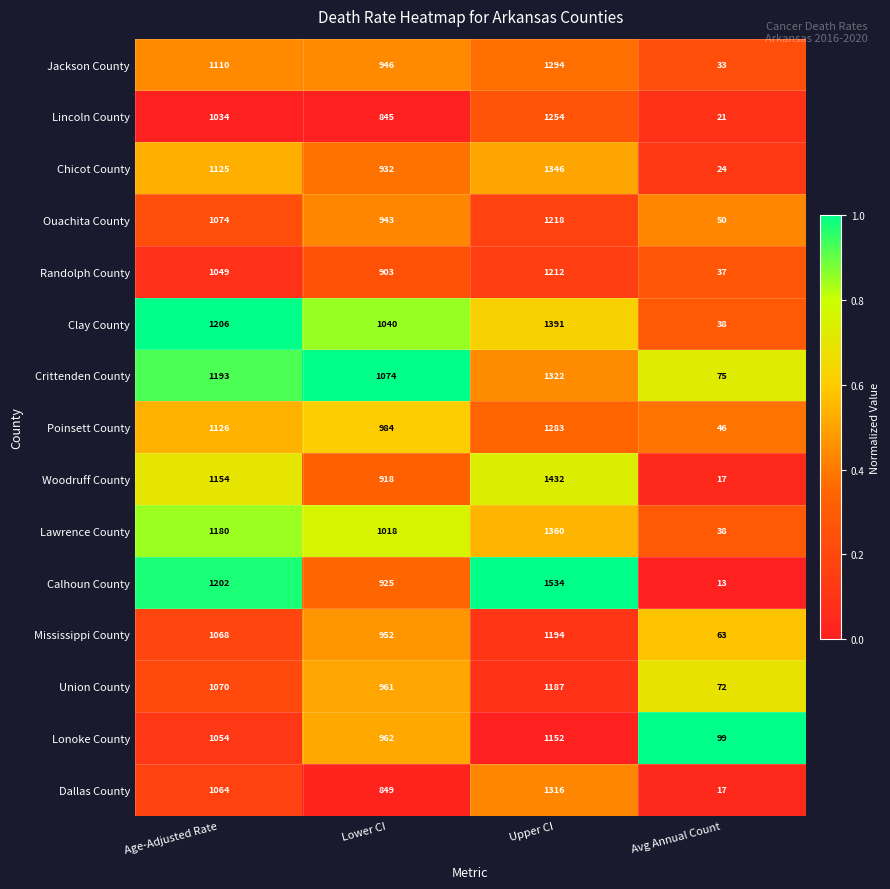

Count the number of categories in the chart.

4